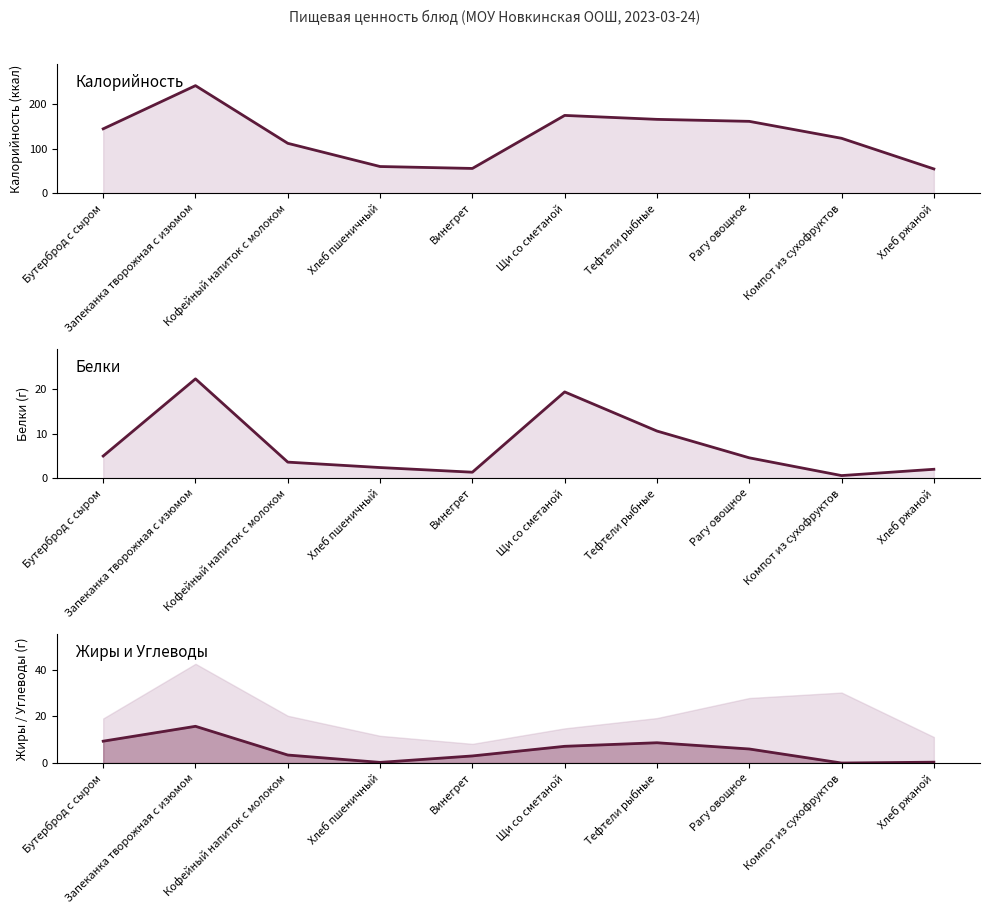

What is the difference between the highest and lowest values at Кофейный напиток с молоком?

108.4